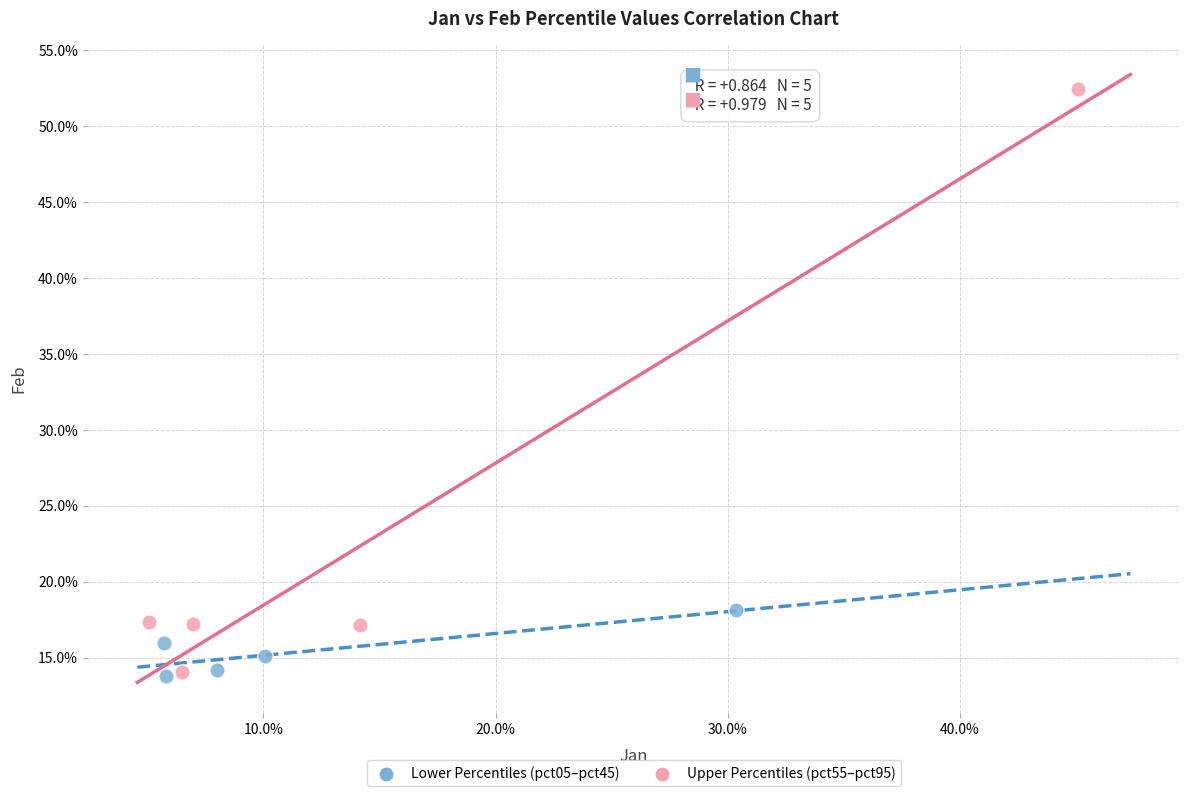

Which series reaches the maximum Y coordinate?

Upper Percentiles (pct55–pct95)